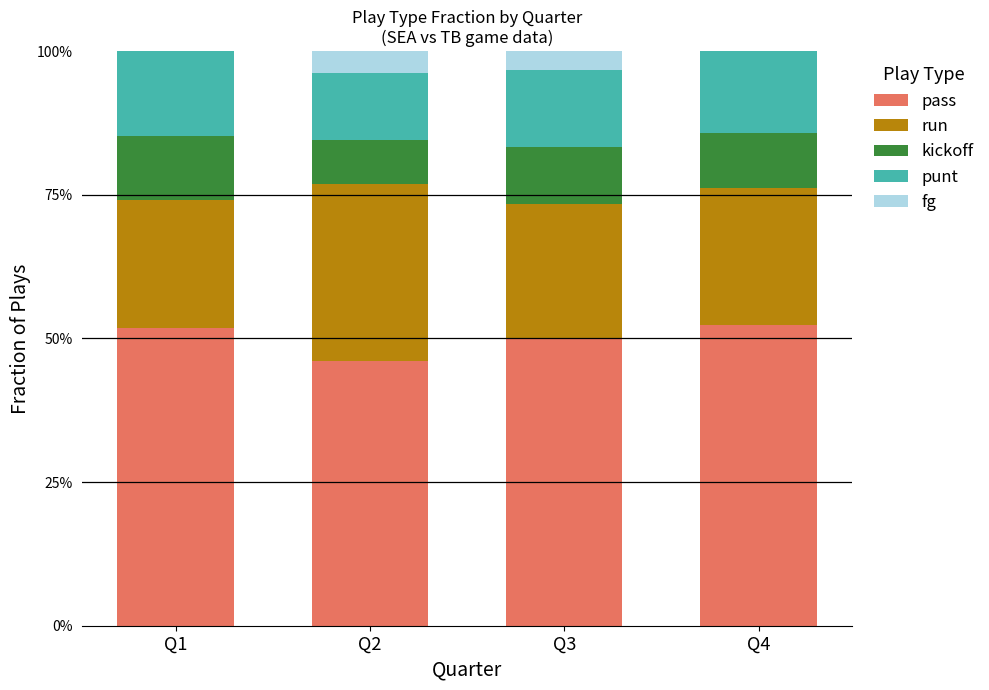

Where is pass nearest to the value 0?

Q2